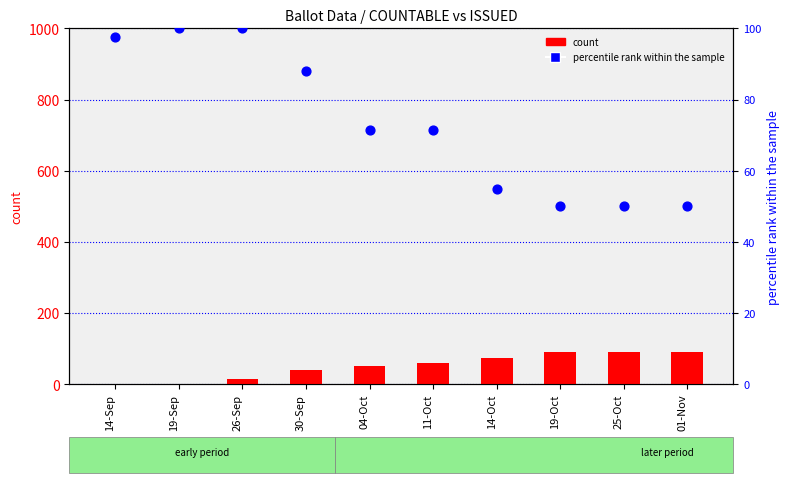

At which category is the sum across all series the highest?

19-Oct